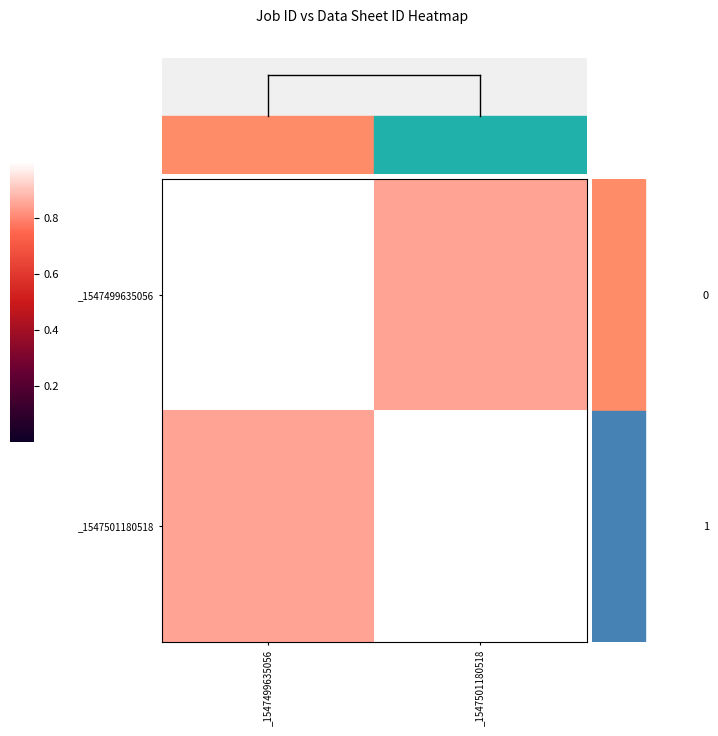

At which category is the sum across all series the highest?

_1547499635056